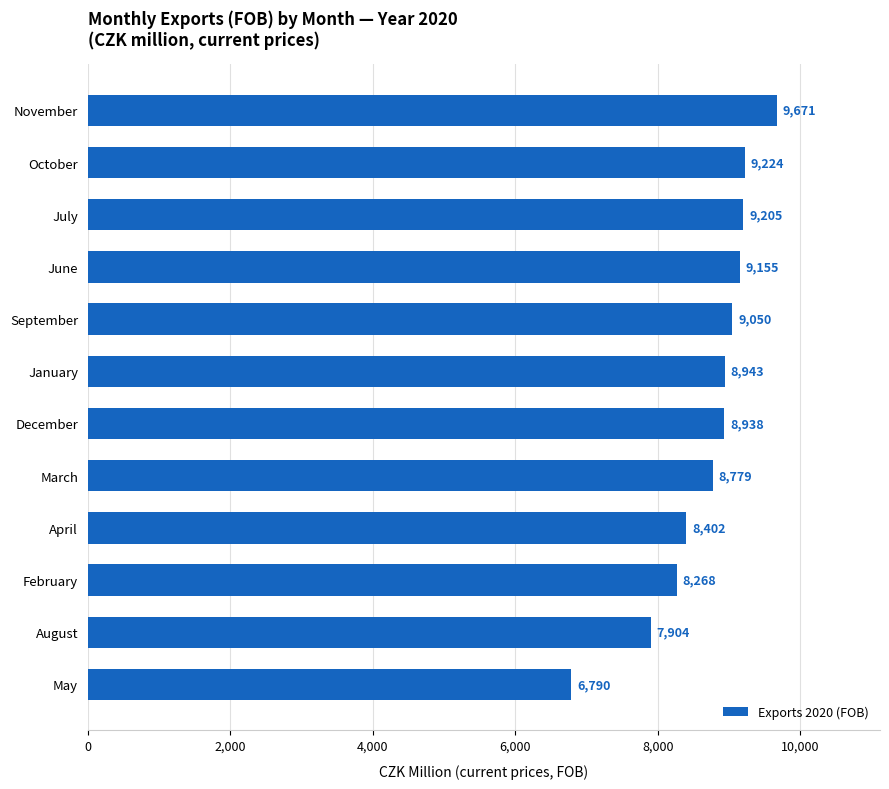

The chart shows a value of 7904 at August. True or false?

True